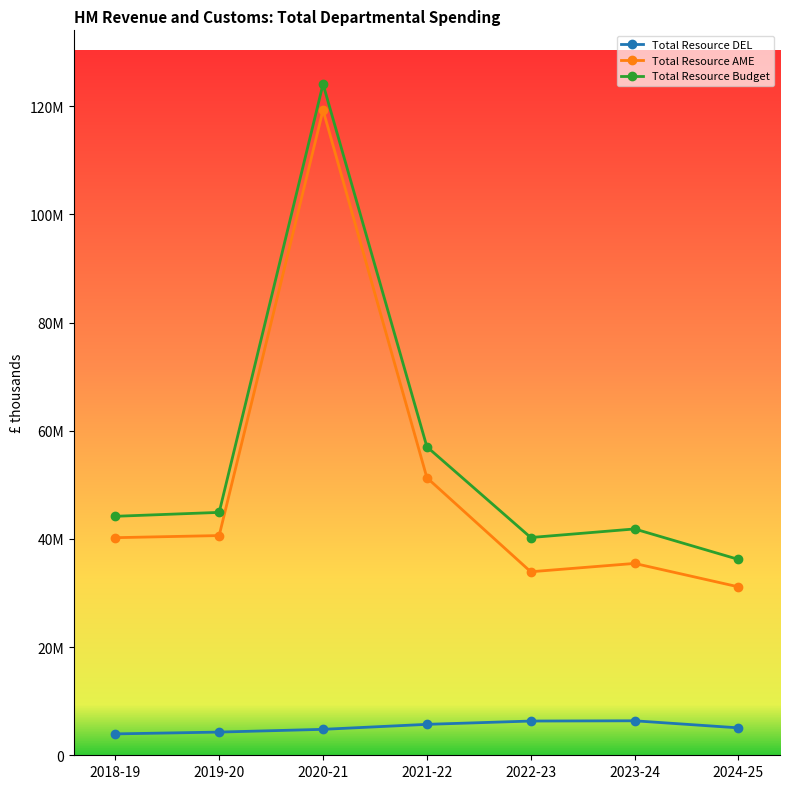

Reading left to right, extract all data points from this chart.

Total Resource DEL: 3951922	4287343	4795291	5716746	6328621	6374983	5070111
Total Resource AME: 40231579	40621704	119308829	51319144	33930249	35470921	31139484
Total Resource Budget: 44183501	44909047	124104120	57035890	40258870	41845904	36209595